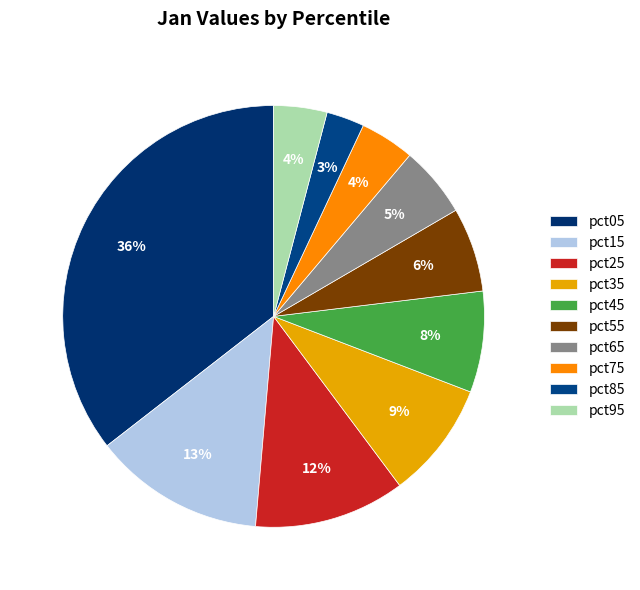

To the nearest percent, what is the average slice percentage?

10%